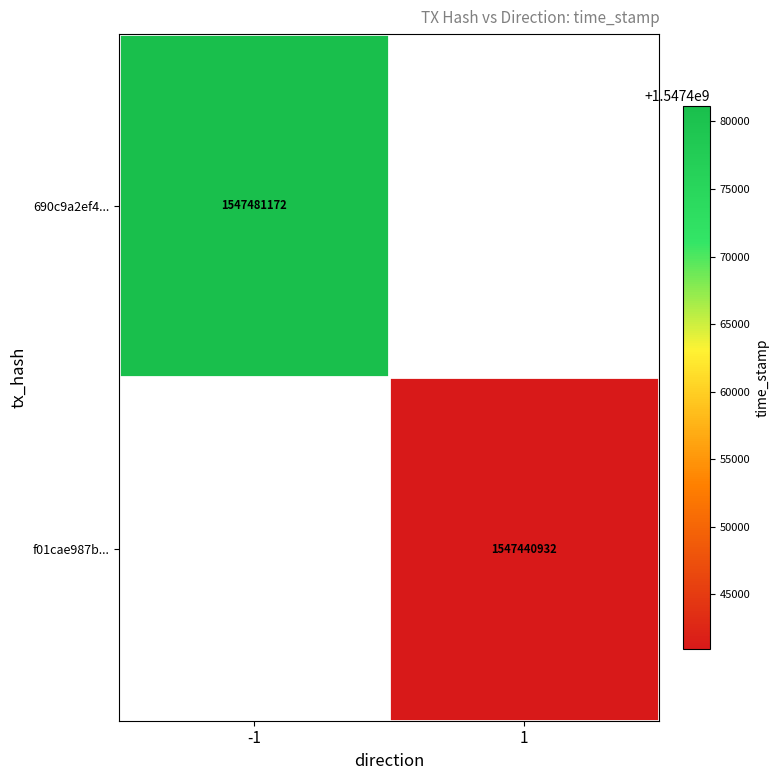

True or false: 690c9a2ef4... has a value of 1547481172 at -1.

True